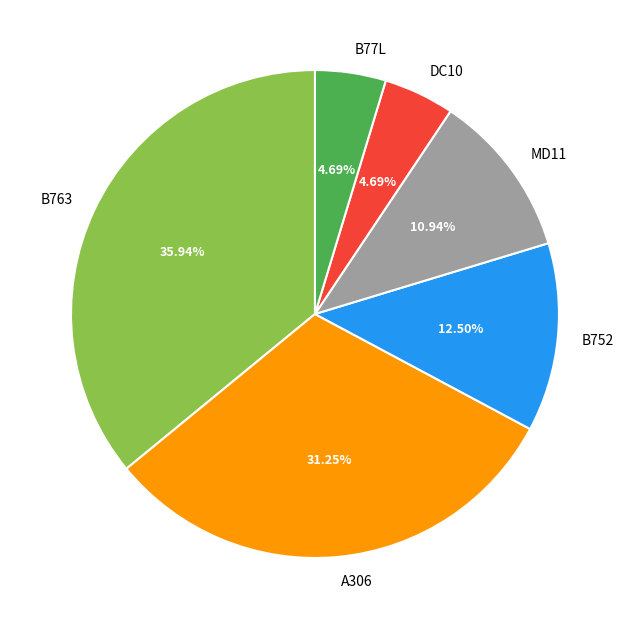

What is the ratio of the value at MD11 to the value at B763?

0.3